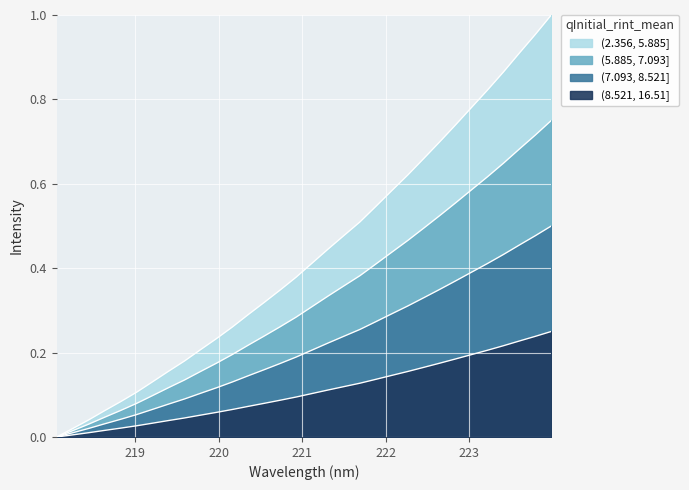

True or false: the data has more than 1 interior local peaks.

False